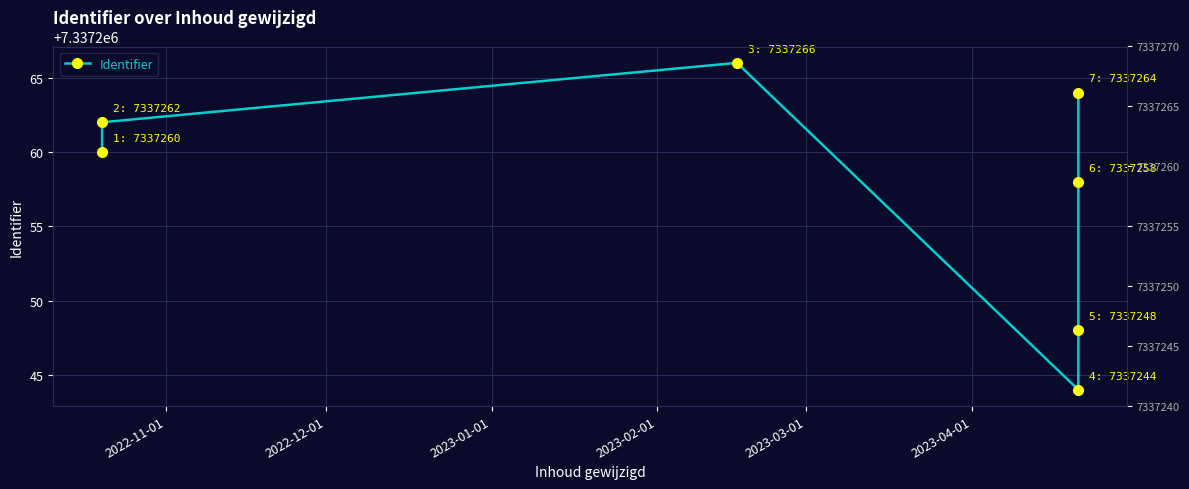

What position from the left is 2023-02-01?

4